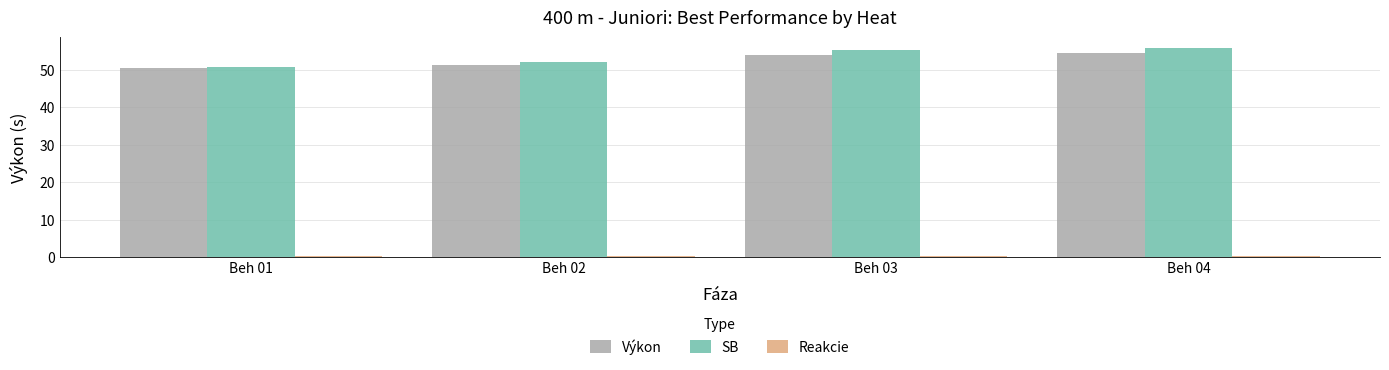

Which series has the largest range (max minus min)?

SB